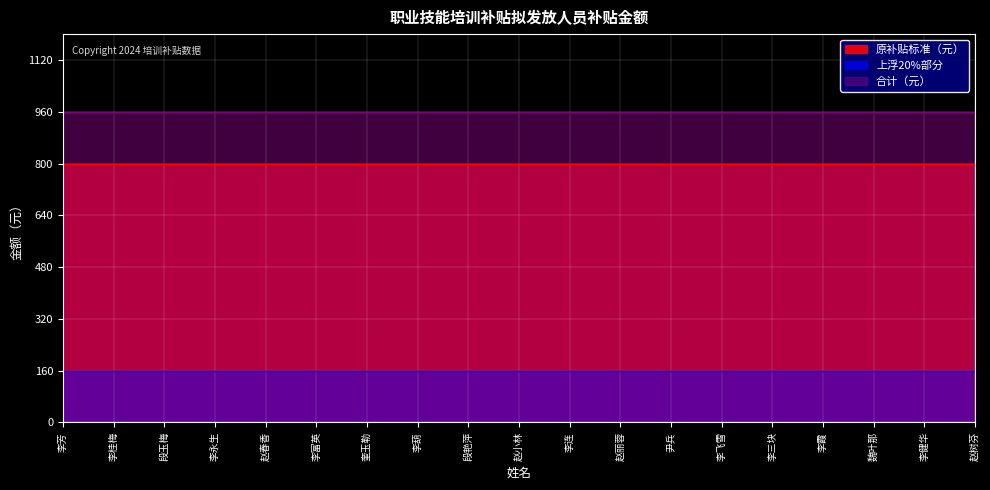

What is the smallest value displayed?

160